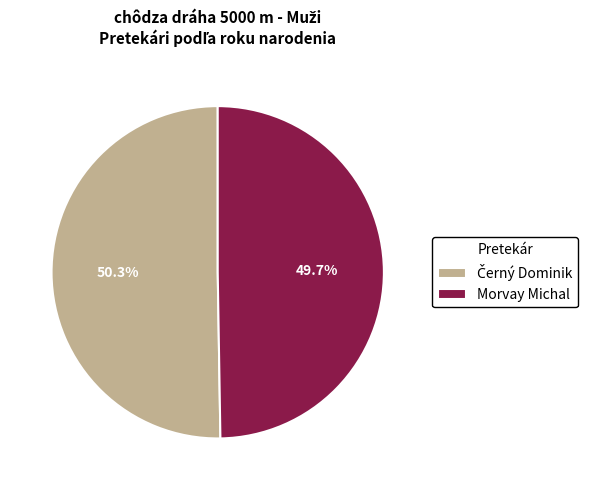

Is Morvay Michal the majority of the pie?

No